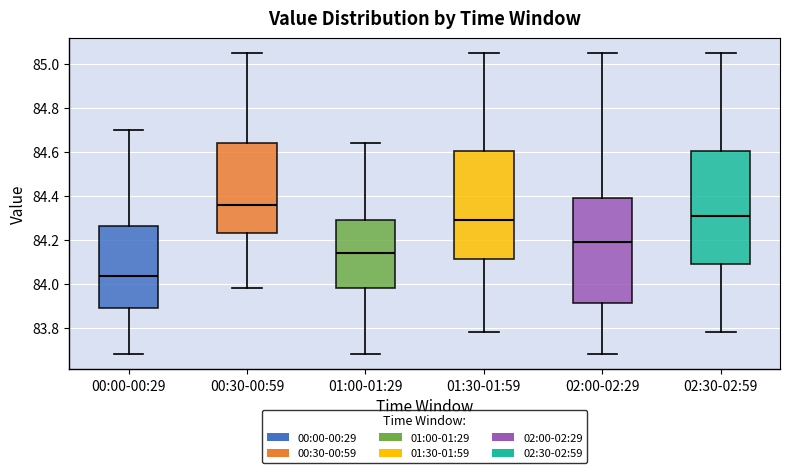

Reading left to right, transcribe this box plot: for each box, give where its median line is, the range the box spans, and where its two whiskers end, as read against the y-axis. The values are not printed on the chart, so give them approximately, as read against the axis.

00:00-00:29: median 84.04, box 83.90 to 84.26, whiskers 83.68 to 84.70
00:30-00:59: median 84.36, box 84.24 to 84.64, whiskers 83.98 to 85.06
01:00-01:29: median 84.14, box 83.98 to 84.30, whiskers 83.68 to 84.64
01:30-01:59: median 84.30, box 84.12 to 84.60, whiskers 83.78 to 85.06
02:00-02:29: median 84.20, box 83.92 to 84.40, whiskers 83.68 to 85.06
02:30-02:59: median 84.32, box 84.10 to 84.60, whiskers 83.78 to 85.06